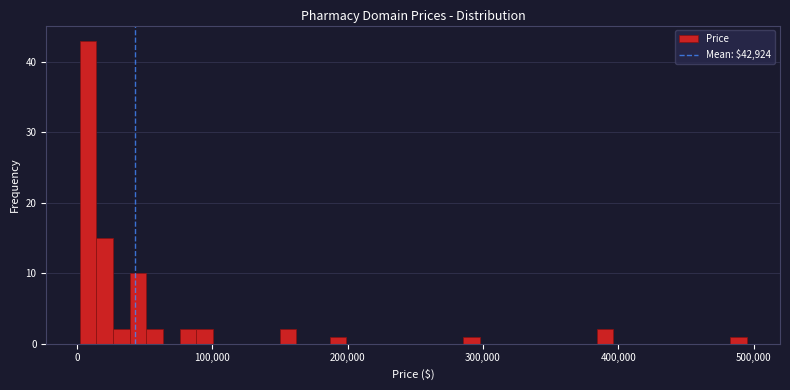

Around what value on the x-axis is the tallest bar? Give the approximate position of its centre, as read against the axis.

10000